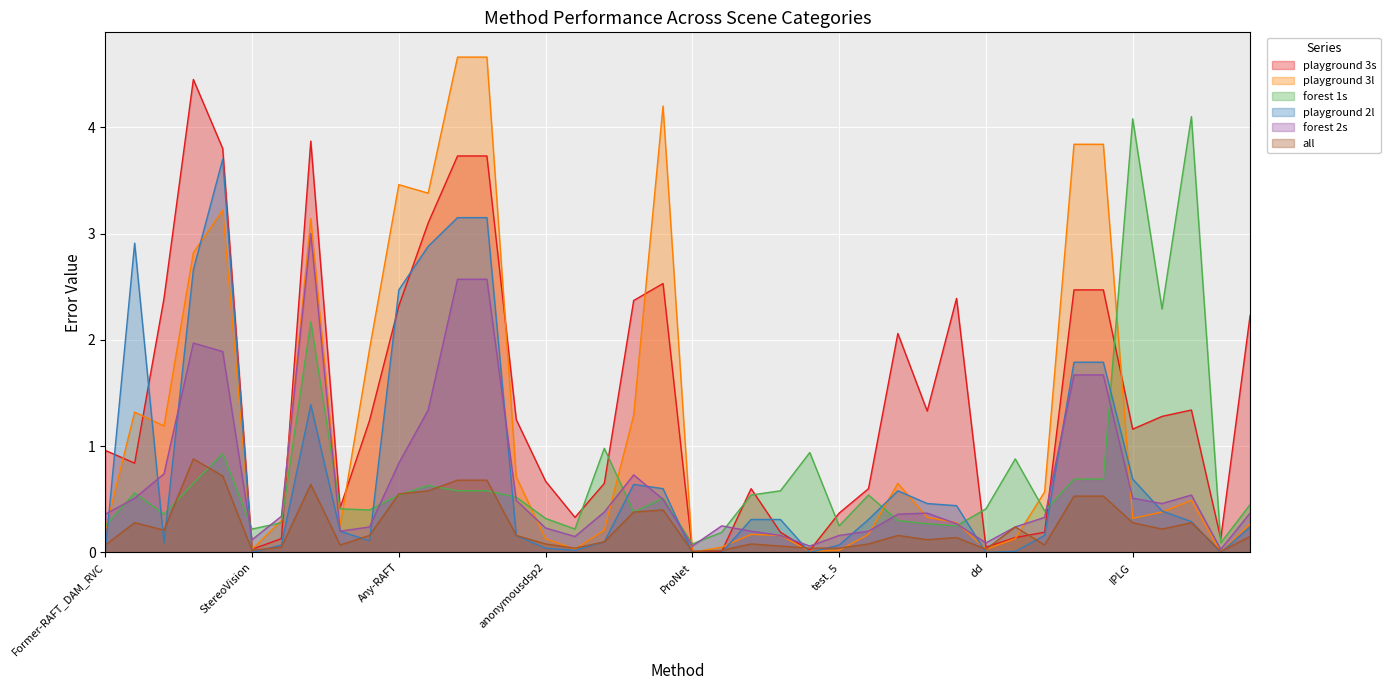

List the labels in order of playground 3s value, largest first.

IGEV_Zeroshot_test, EKT-Stereo, MSKI-zero shot, HH, HanStereo, RAFT-Test, CASS, DAS, SepStereo, AE-Stereo, UDGNet, EGLCR-Stereo, Any-RAFT, GMOStereo, Sa-1000, IPLGR, SA, MIPNet, CAS, CASnet, IPLG, Former-RAFT_DAM_RVC, MyStereo04, anonymousdsp2, iinet-f, TestStereo1, SA-5K, MIM_Stereo, test_5, anonymousdsp, TESTraft, GLC_STEREO, dad, MIF-Stereo (partial), AASNet, dd, StereoVision, IER, ProNet, CroCo-Stereo Lap2